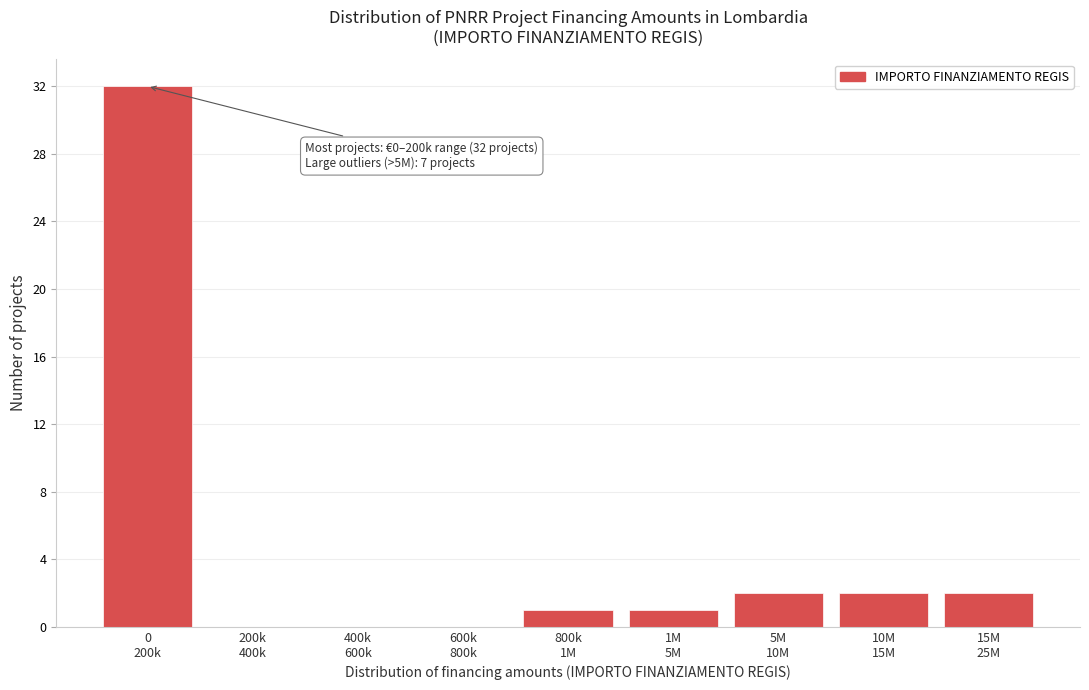

What is the maximum value shown in the chart?

32